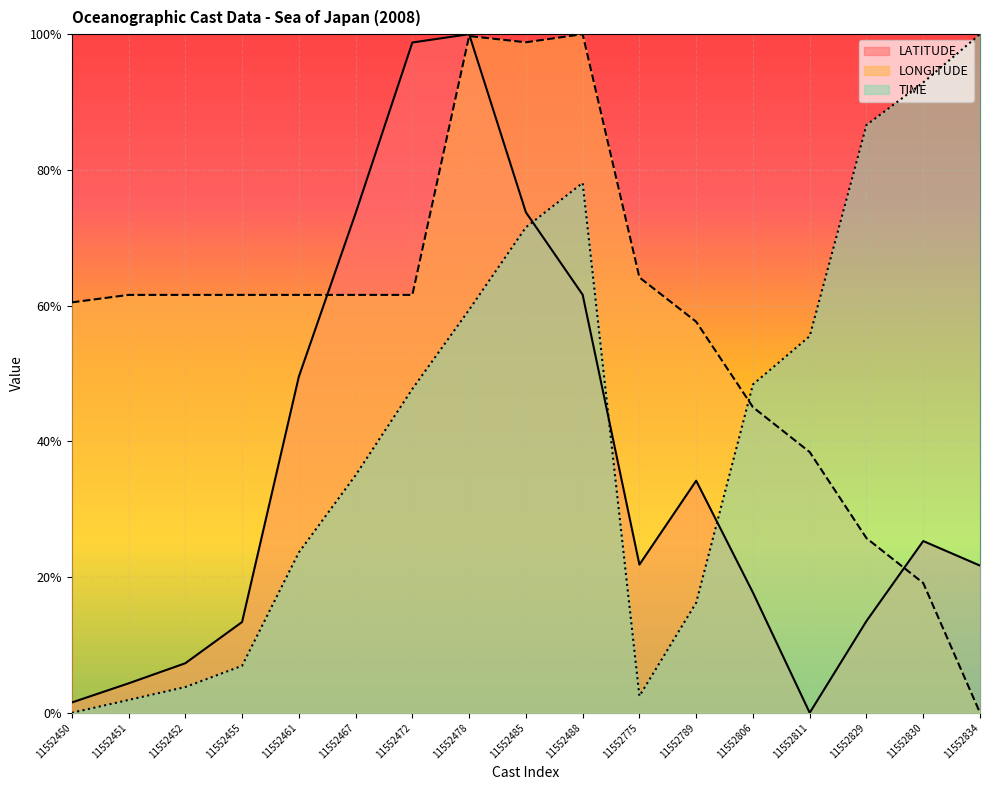

What is the approximate value of TIME at 11552478?

0.6